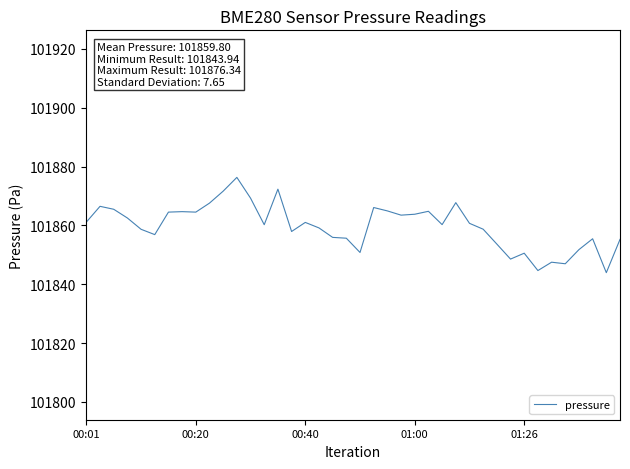

What is the greatest value displayed?

101876.3